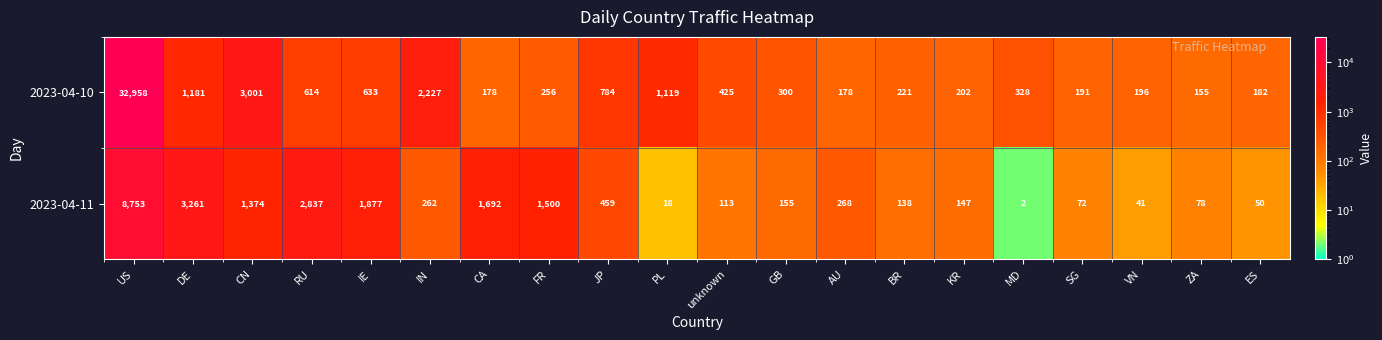

What is the total value across all series at ZA?

233